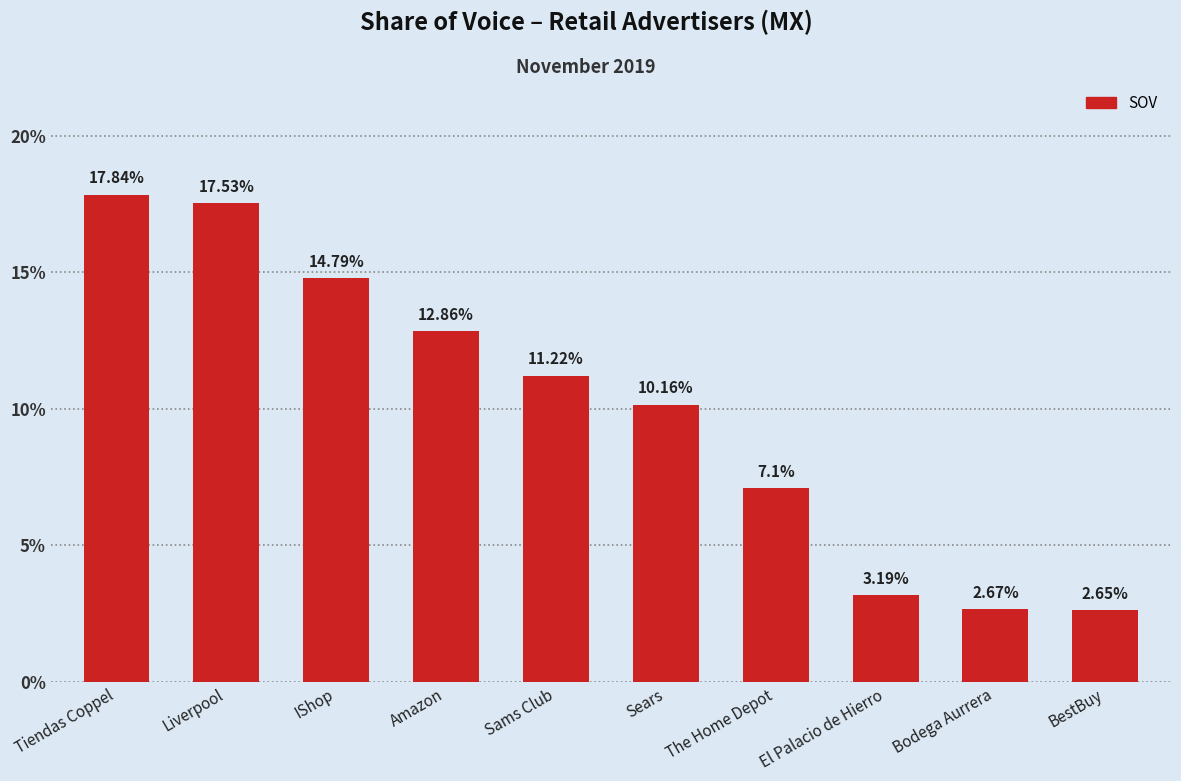

Where is the data nearest to the value 10?

Sears